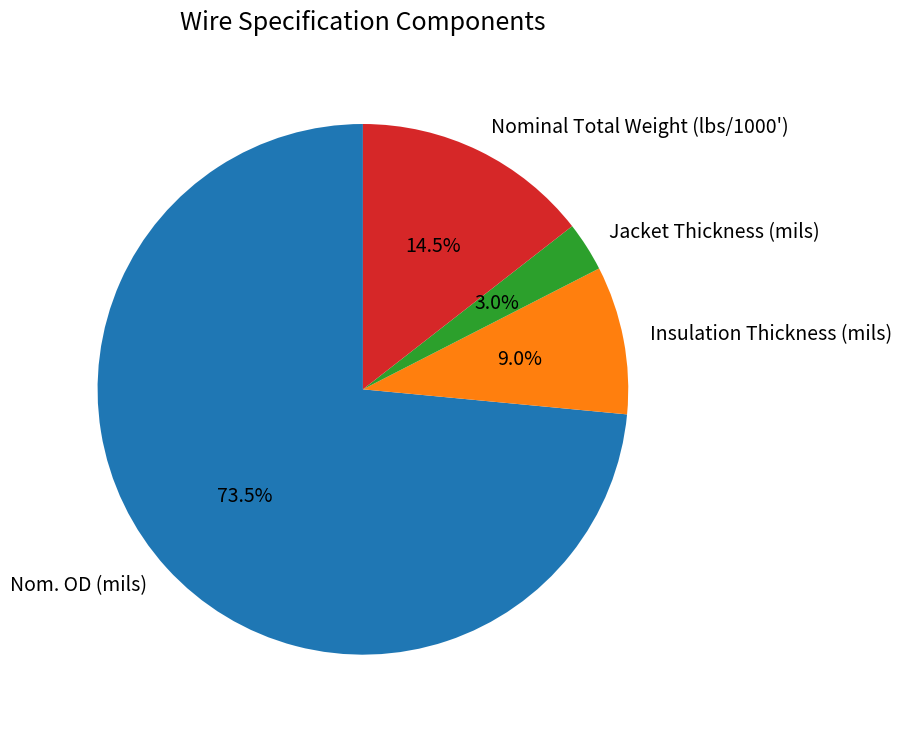

How many segments does this pie chart have?

4